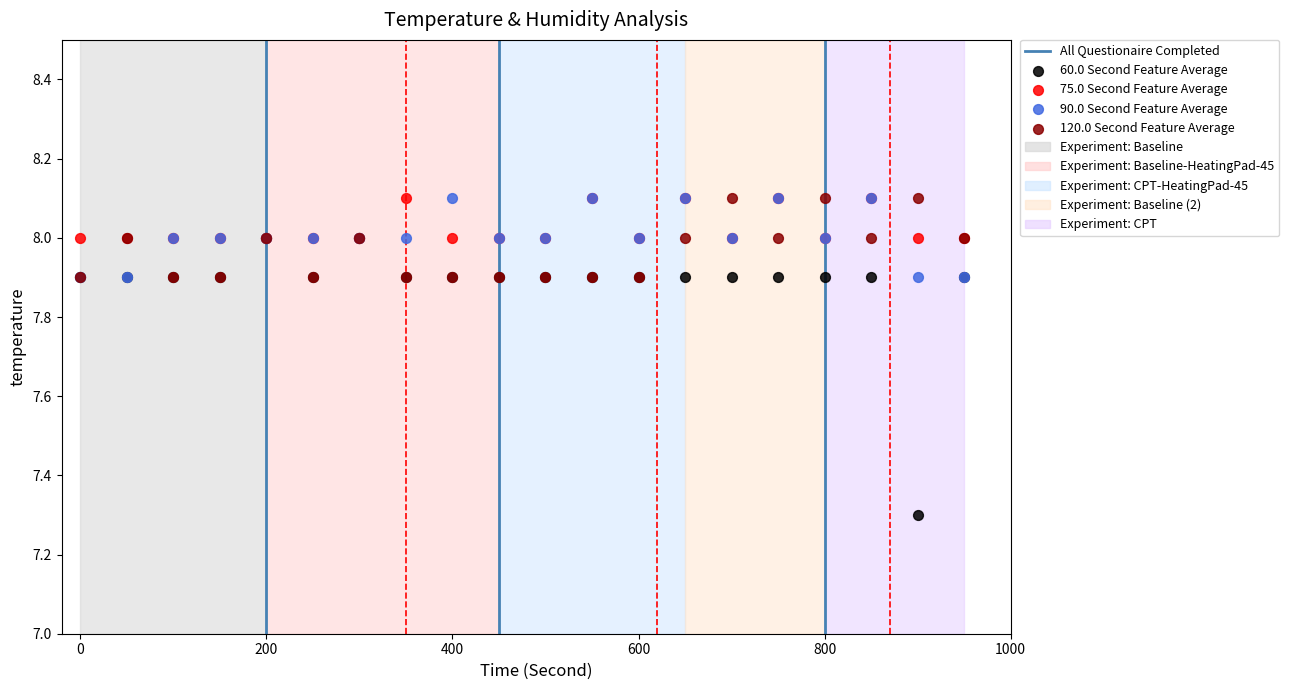

Across all series, what Y value is closest to 7?

7.3